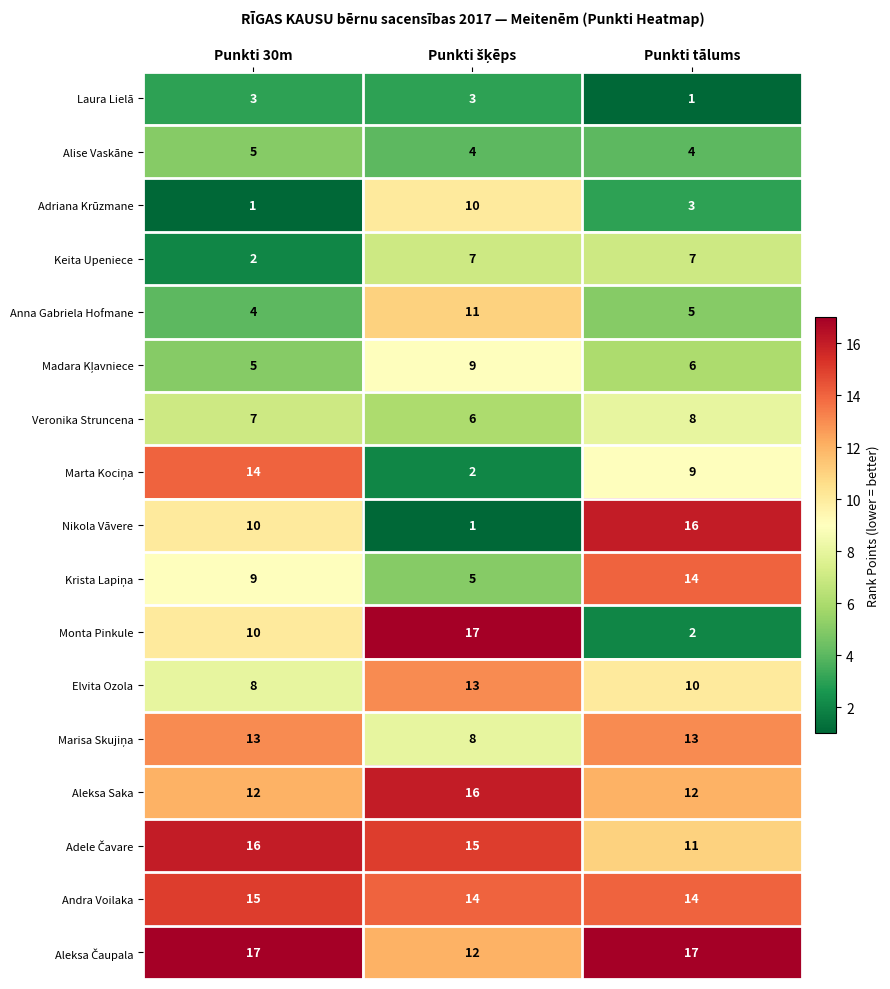

What value does the Veronika Struncena series have at Punkti 30m?

7